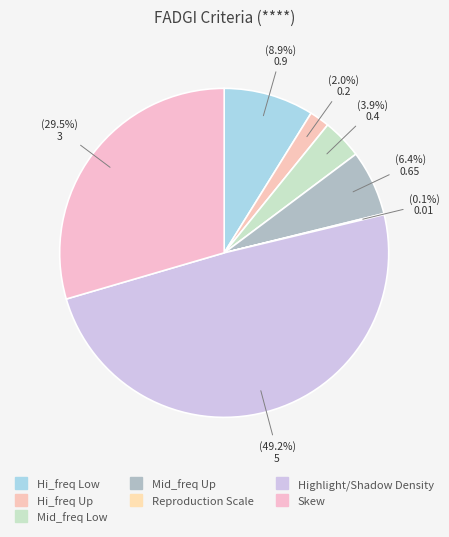

What is the total percentage of Skew and Highlight/Shadow Density?

78.7%